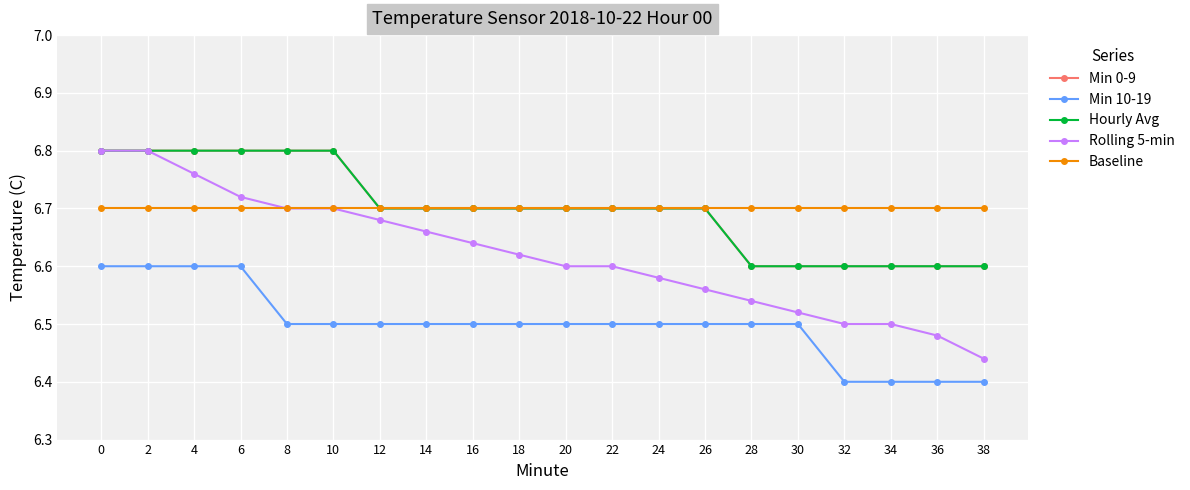

Which series changed the most between 0 and 28?

Rolling 5-min